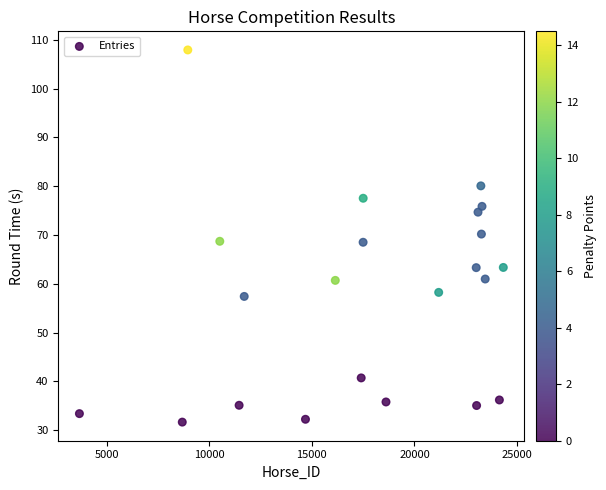

What is the range of X values (max minus min)?

20666.0